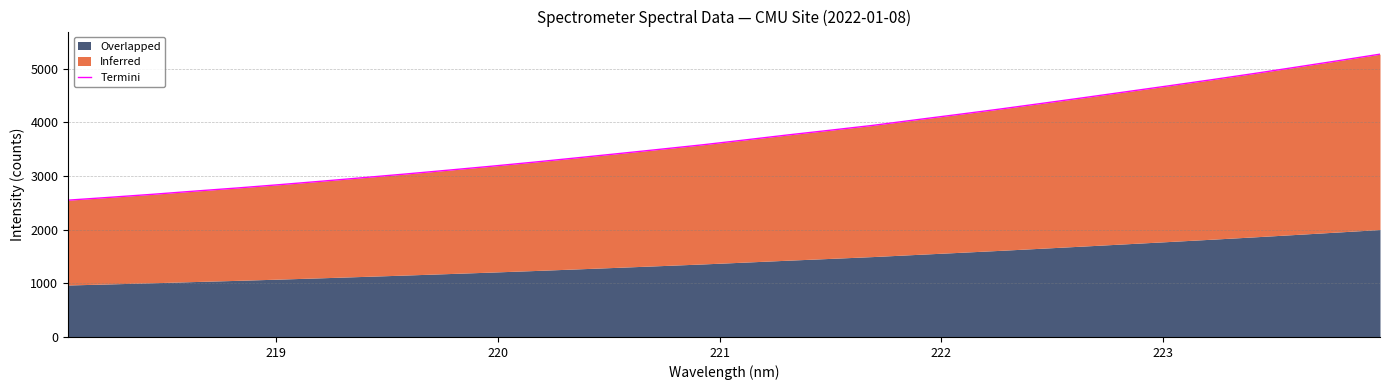

How many values exceed 3672?

16